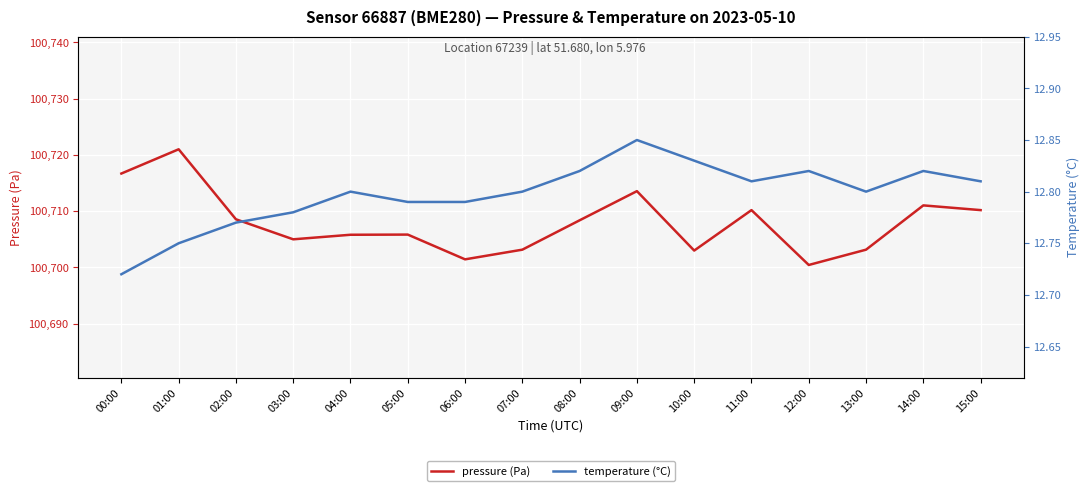

Which has a higher value, 06:00 or 10:00?

10:00